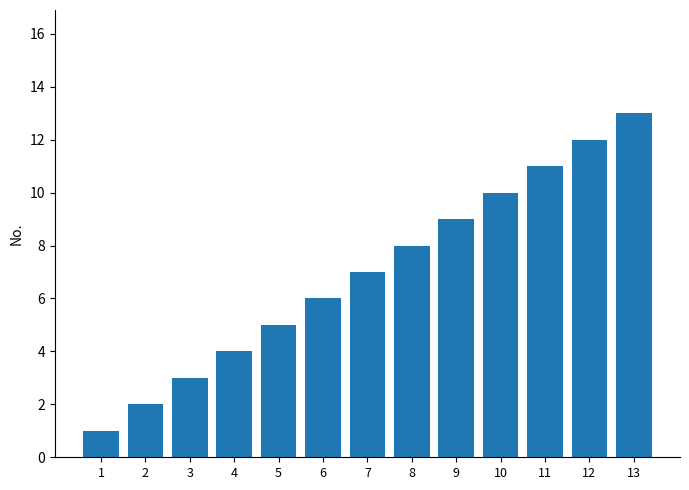

Reading right to left, list all the values displayed in this chart.

13	12	11	10	9	8	7	6	5	4	3	2	1